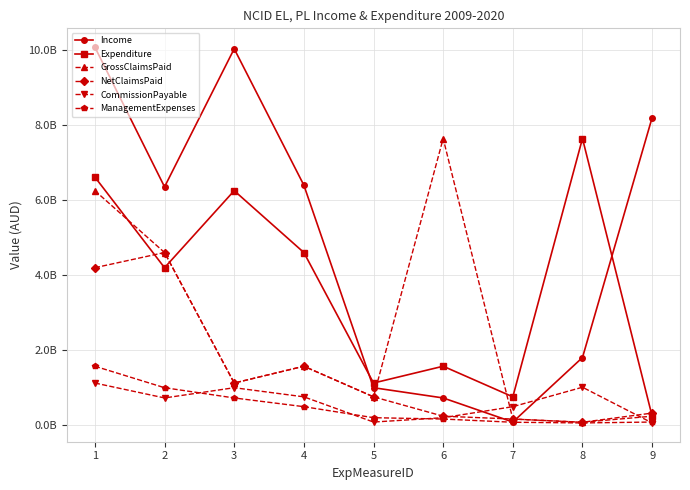

Reading right to left, extract all data points from this chart.

Income: 8190891280.9	1800242369.3	81238132.4	723133439.7	995870774.2	6390648895.3	10023900491.1	6345492094.3	10068082281.3
Expenditure: 237109918.1	7633922825.3	752787307.2	1568230270.1	1120654711.2	4596785762.9	6244082646.4	4192250488.3	6606815450.2
GrossClaimsPaid: 237109918.1	75812624.4	161297278.7	7633922825.3	752787307.2	1568230270.1	1120654711.2	4596785762.9	6244082646.4
NetClaimsPaid: 319858503.4	75812624.4	161297278.7	237109918.1	752787307.2	1568230270.1	1120654711.2	4596785762.9	4192250488.3
CommissionPayable: 57687955.0	1008501992.2	490648915.7	197217472.3	81238132.4	752787307.2	995870774.2	723133439.7	1120654711.2
ManagementExpenses: 81238132.4	57687955.0	75812624.4	161297278.7	197217472.3	490648915.7	723133439.7	995870774.2	1568230270.1